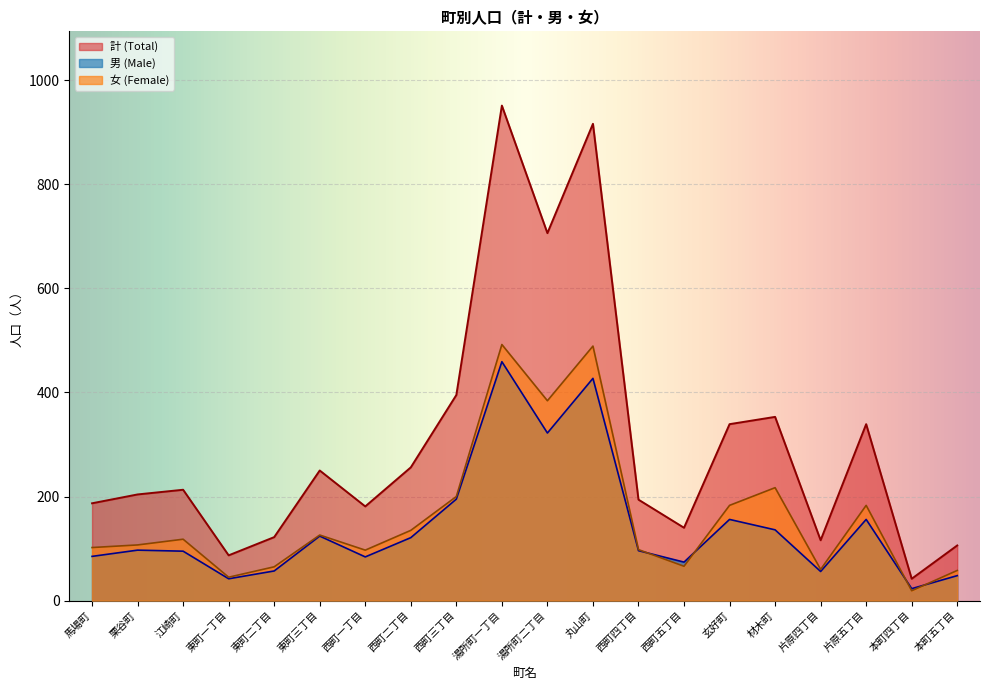

True or false: 男 (Male) has more than 2 points higher than both neighbors.

True